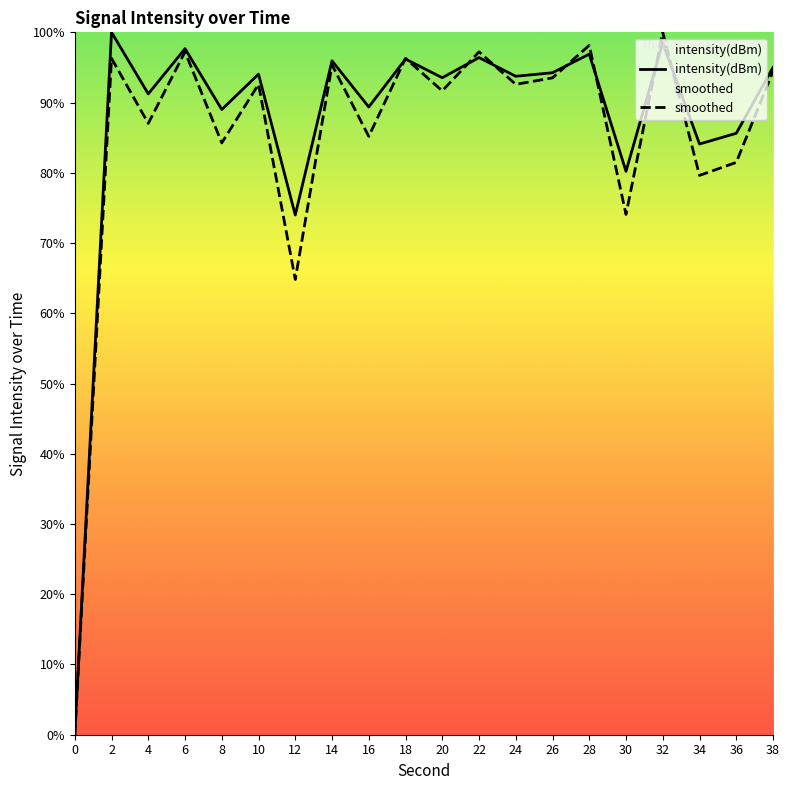

What is the value of the intensity(dBm) point at the 9th from the left?

89.4